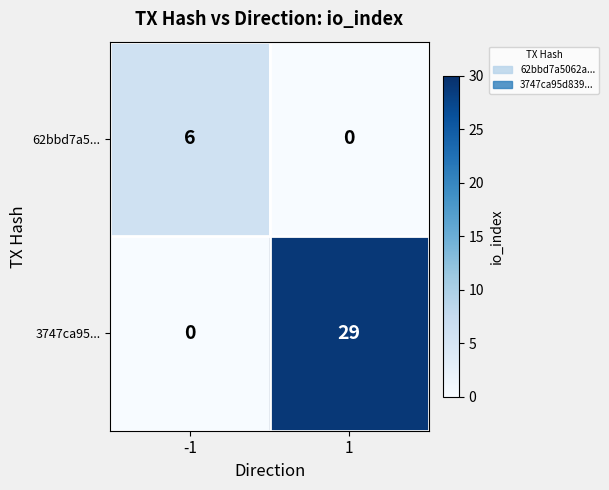

What is the sum of all 62bbd7a5... values?

6